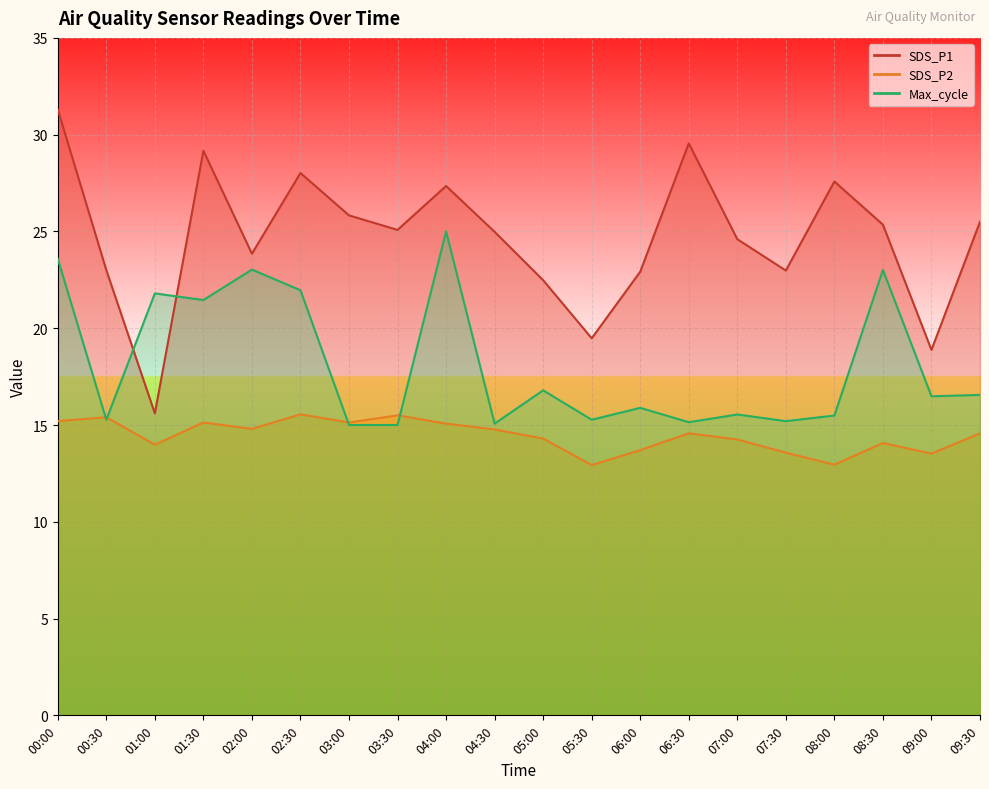

Which category has the lowest value in the SDS_P2 series?

05:30